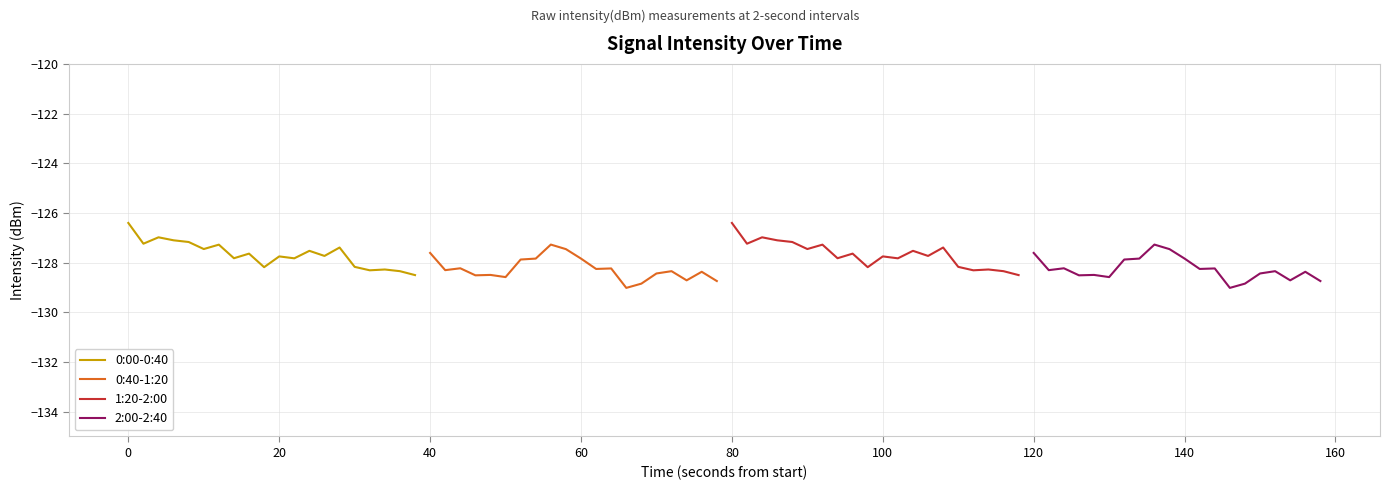

The 0:00-0:40 series shows -59.4 at 0. True or false?

False